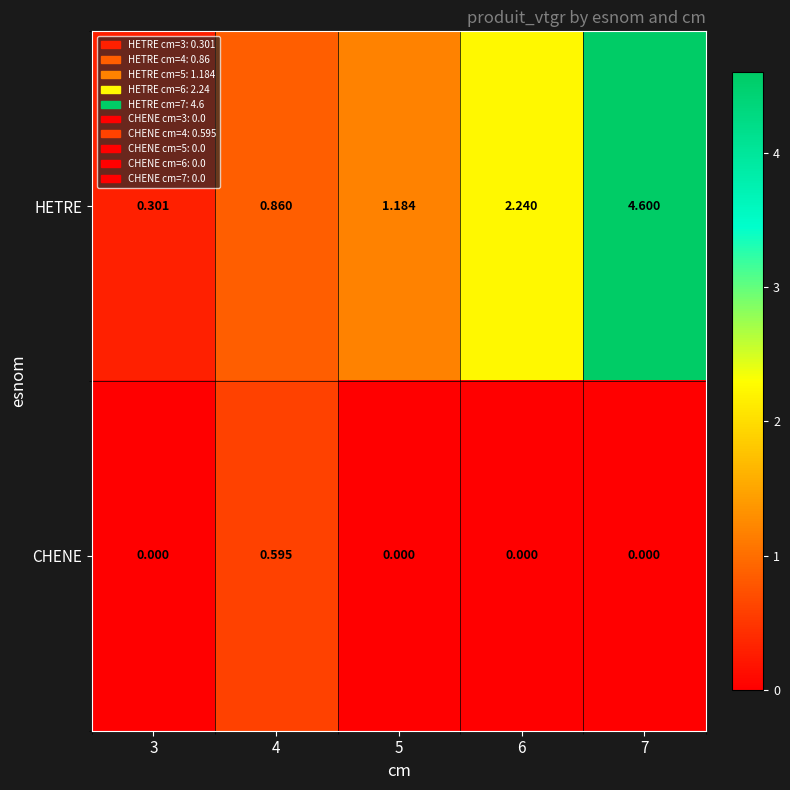

At which category is the sum across all series the highest?

7